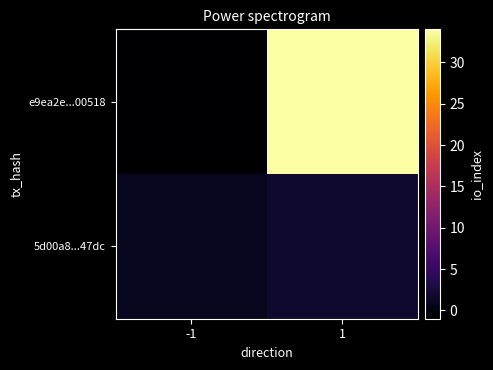

Rank the series by their average value, from lowest to highest.

5d00a8...47dc, e9ea2e...00518